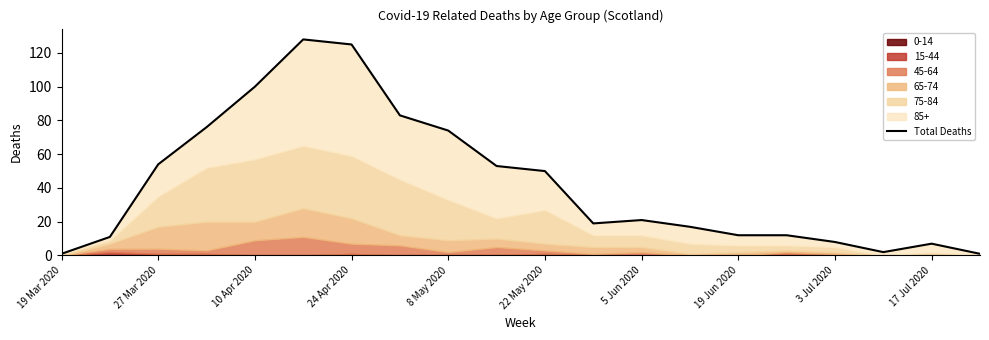

How many points are higher than both their immediate neighbors (excluding endpoints)?

3